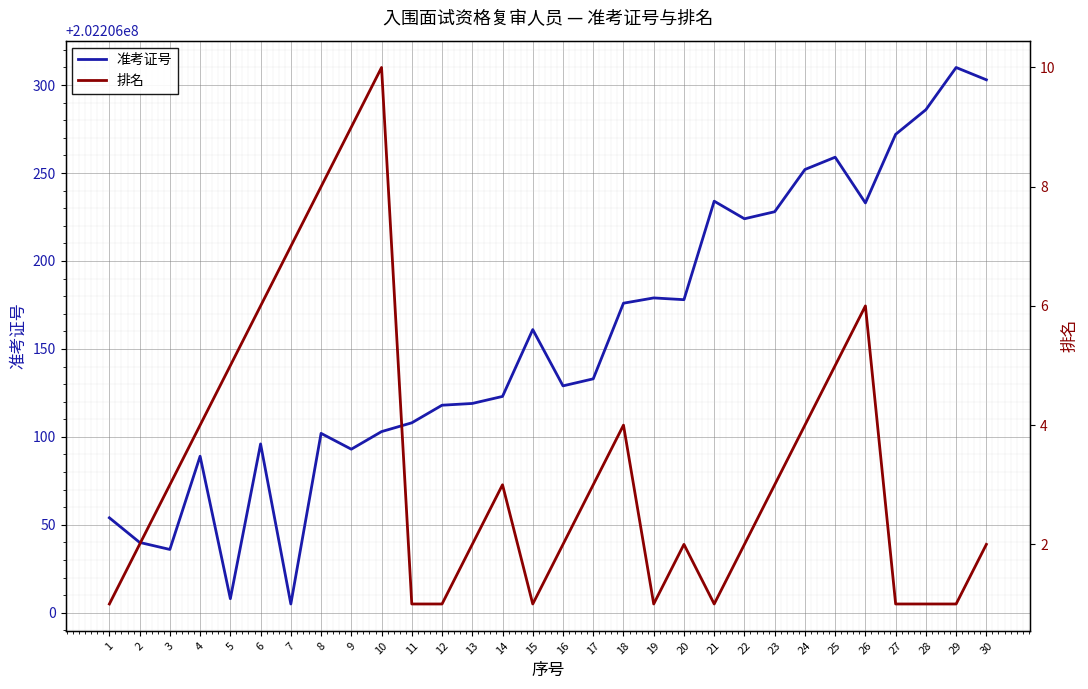

Rank the series by their average value, from highest to lowest.

准考证号, 排名